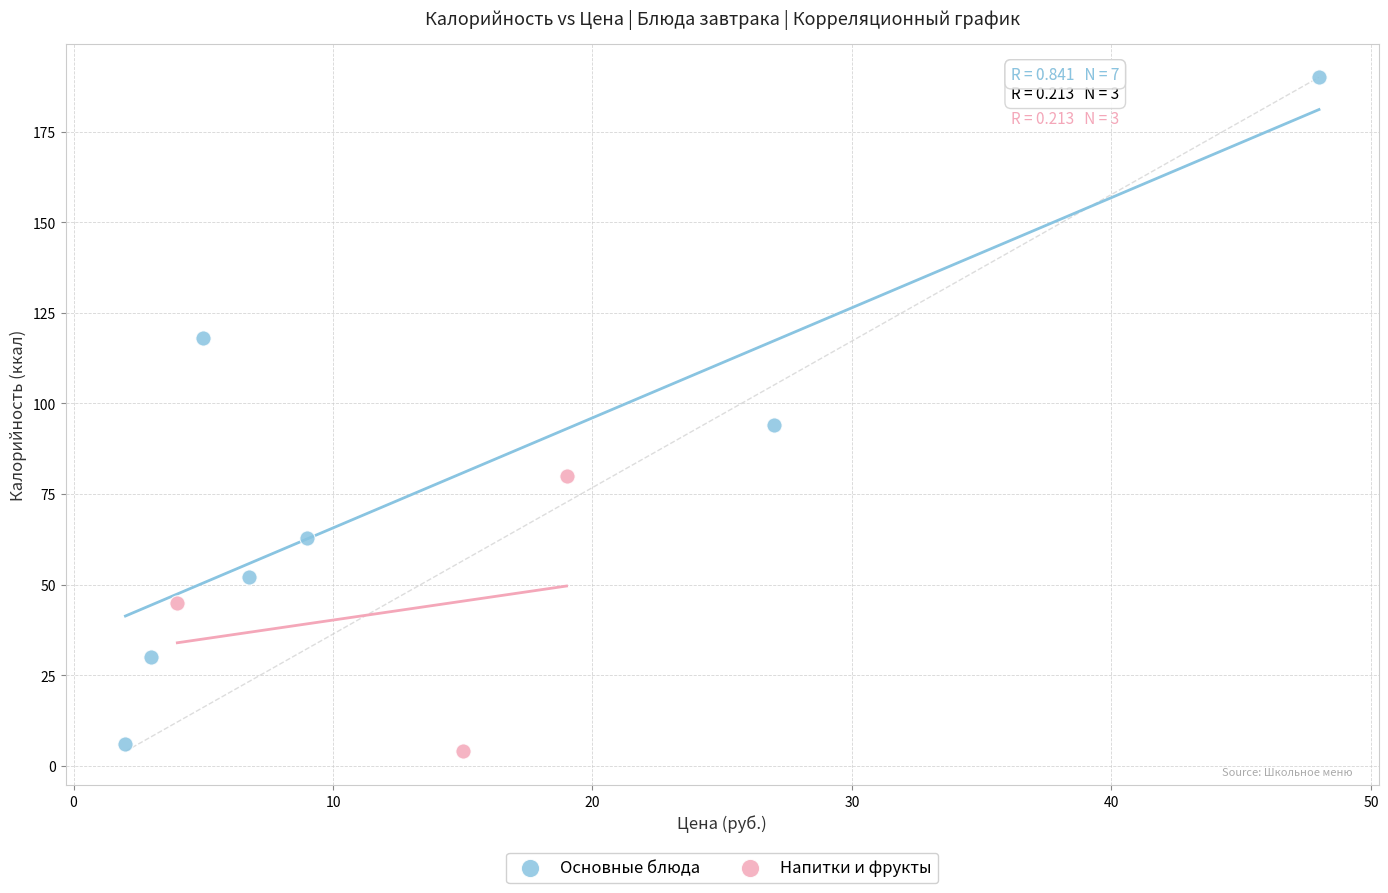

Which series contains the highest Y value?

Основные блюда